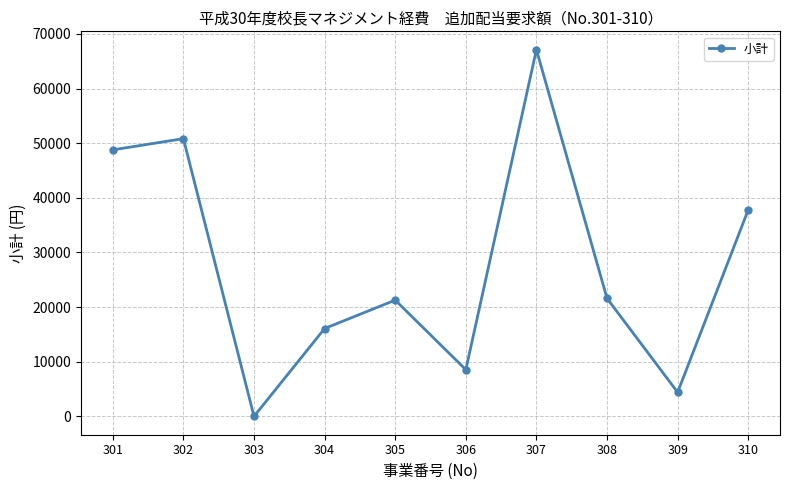

True or false: the data has more than 0 interior local peaks.

True